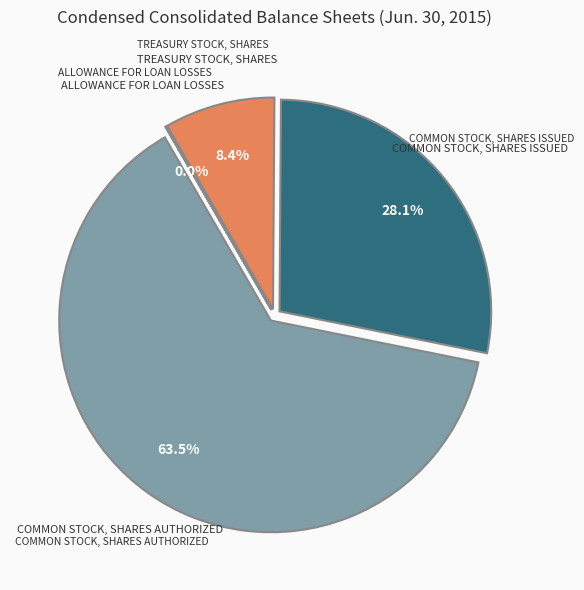

Is there any slice that represents more than half of the pie?

Yes